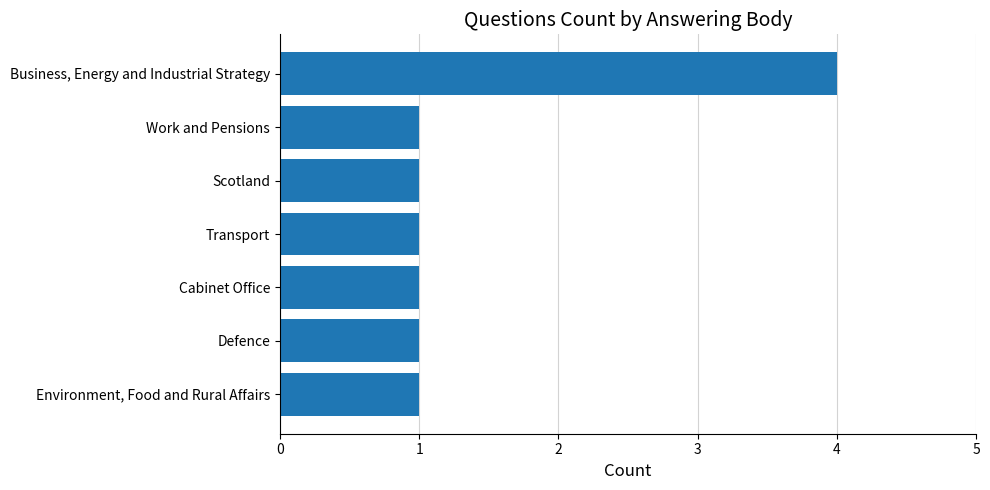

What is the maximum value shown in the chart?

4